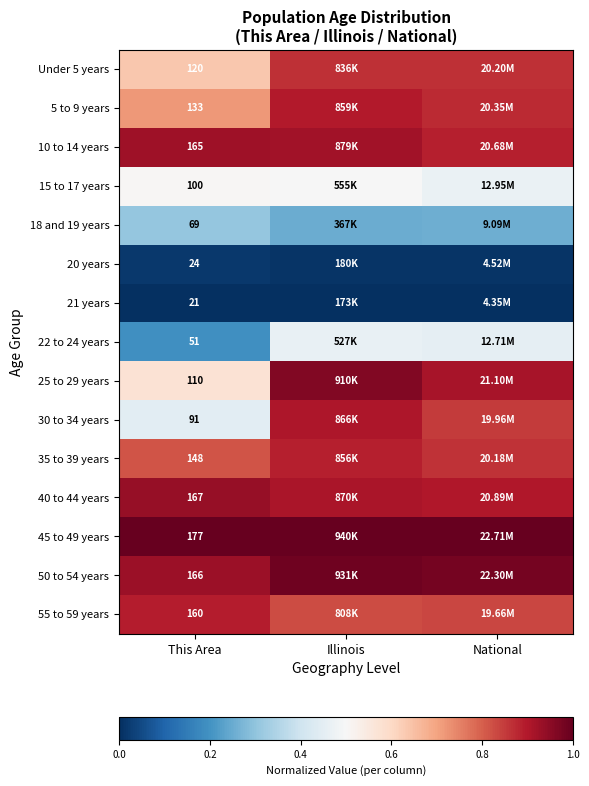

What is the difference between the highest and lowest values at Illinois?

1.0